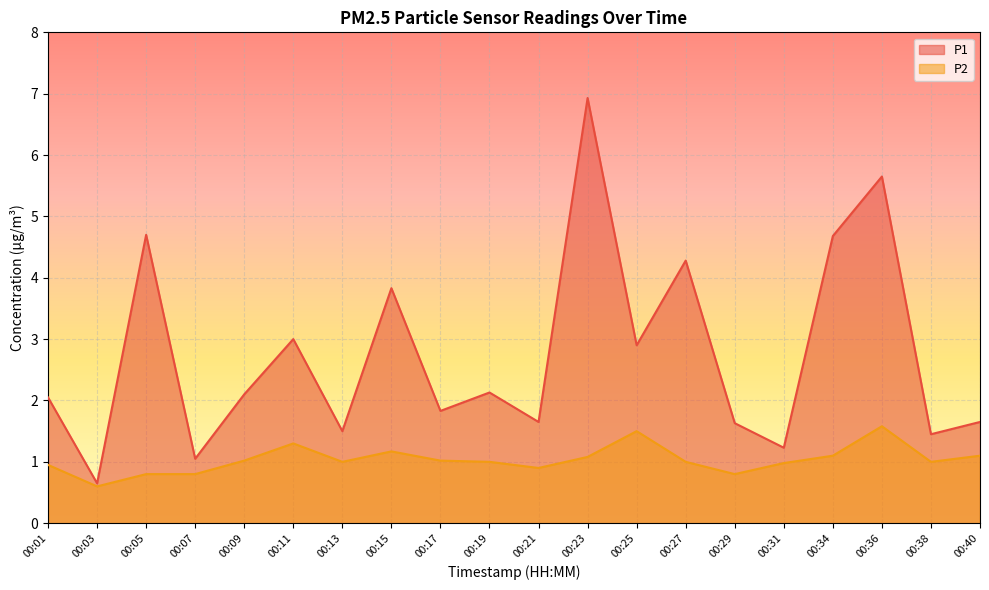

At which label is P2 closest to 1?

00:13